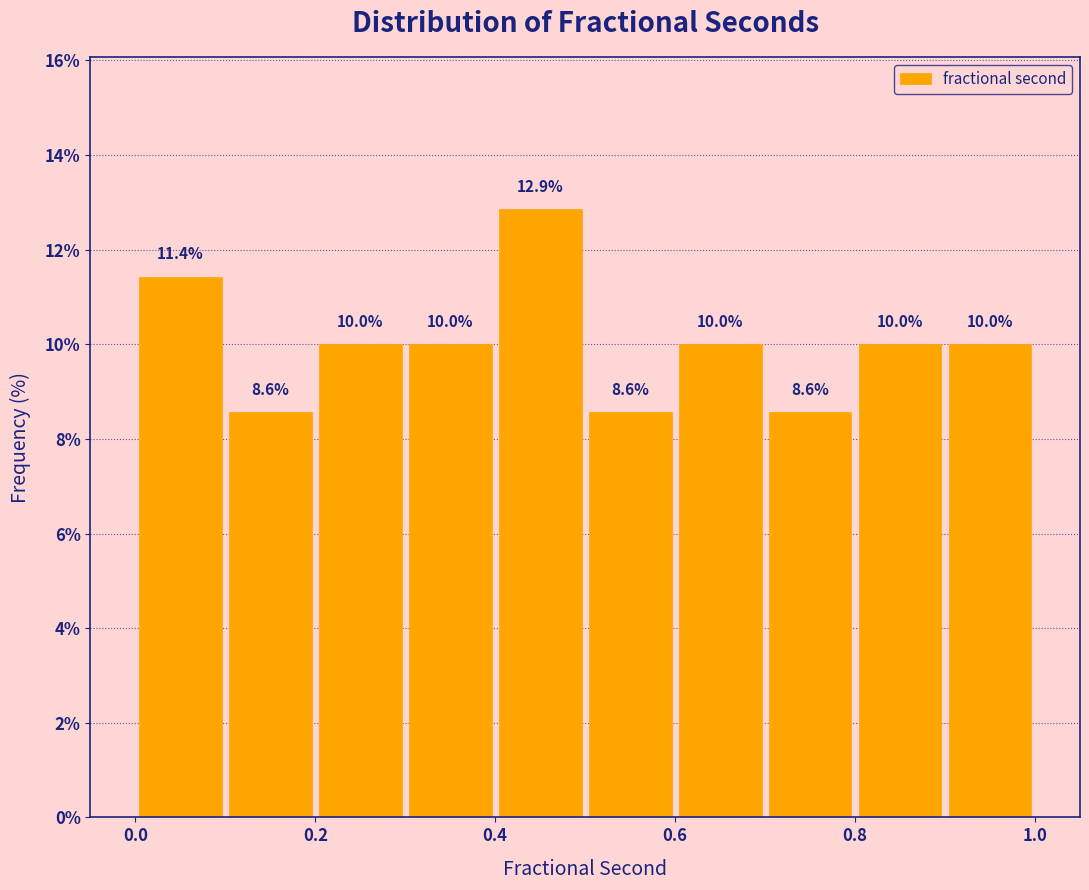

Reading left to right, list every bar in this chart as the range it spans on the x-axis followed by its height.

0.0 to 0.1: 11.4
0.1 to 0.2: 8.6
0.2 to 0.3: 10.0
0.3 to 0.4: 10.0
0.4 to 0.5: 12.9
0.5 to 0.6: 8.6
0.6 to 0.7: 10.0
0.7 to 0.8: 8.6
0.8 to 0.9: 10.0
0.9 to 1.0: 10.0